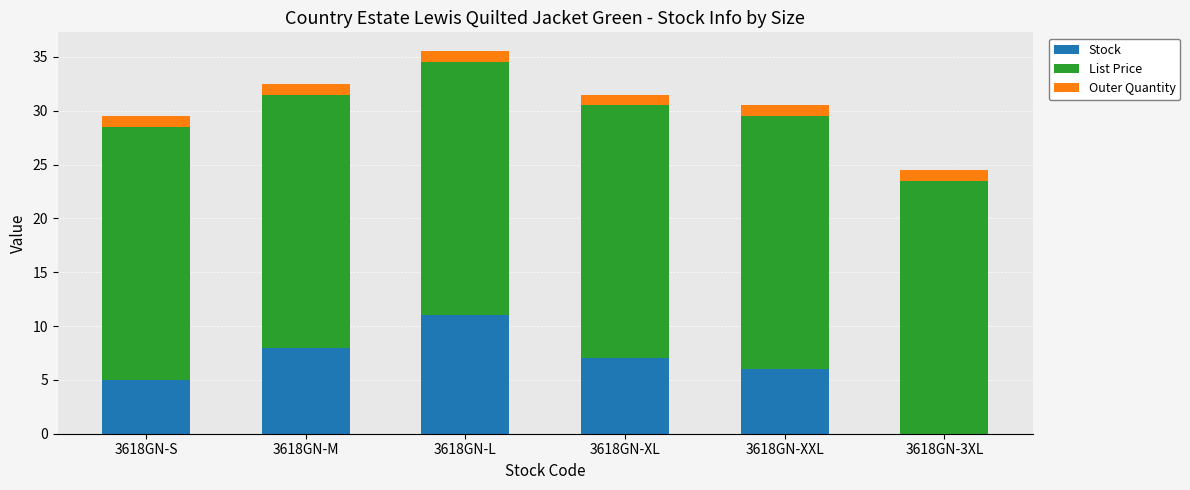

What is the maximum value for Stock?

11.0